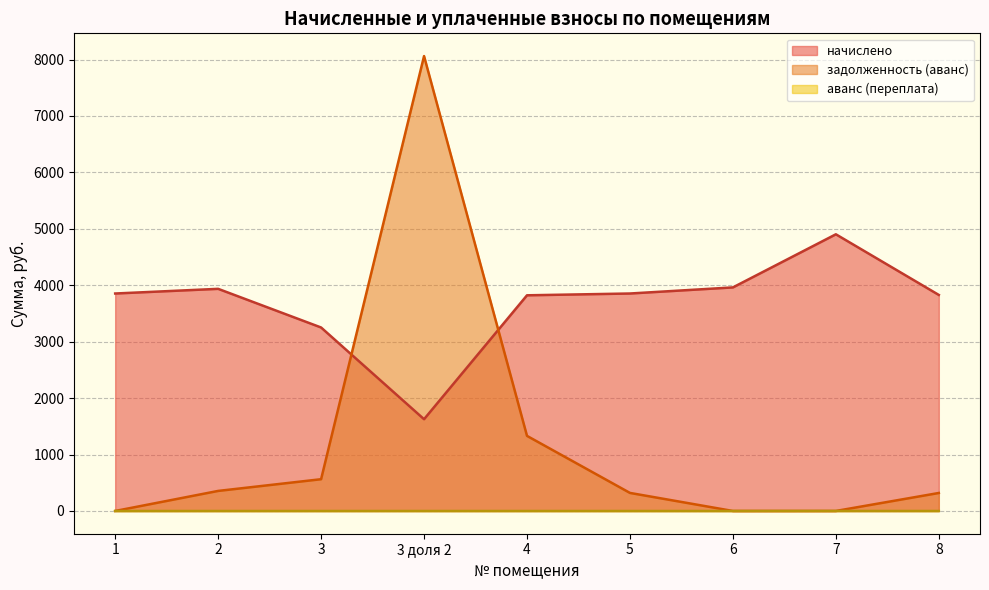

True or false: задолженность (аванс) and аванс (переплата) cross at least once.

False